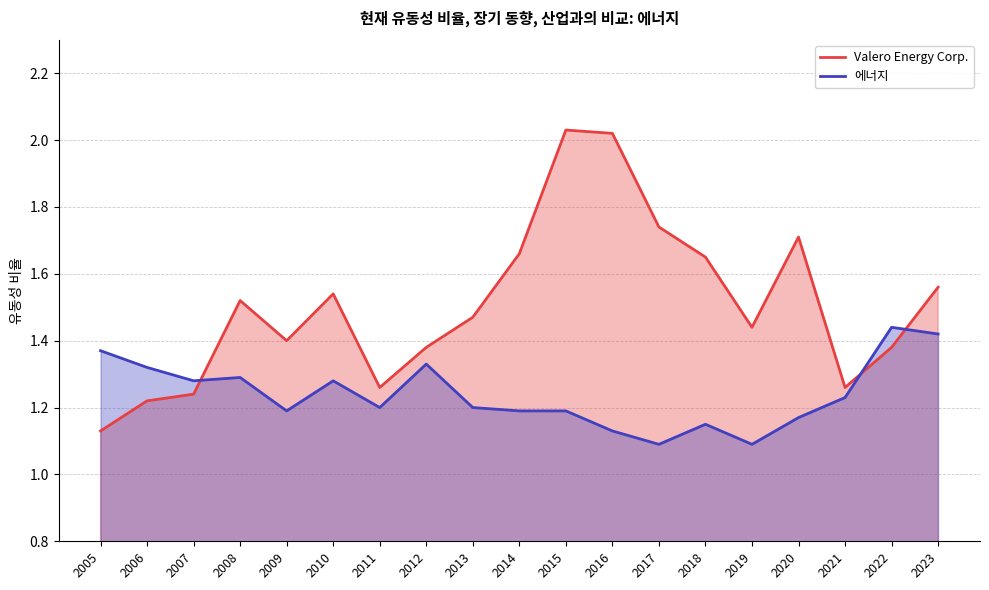

Which label corresponds to the smallest value in the chart?

2017